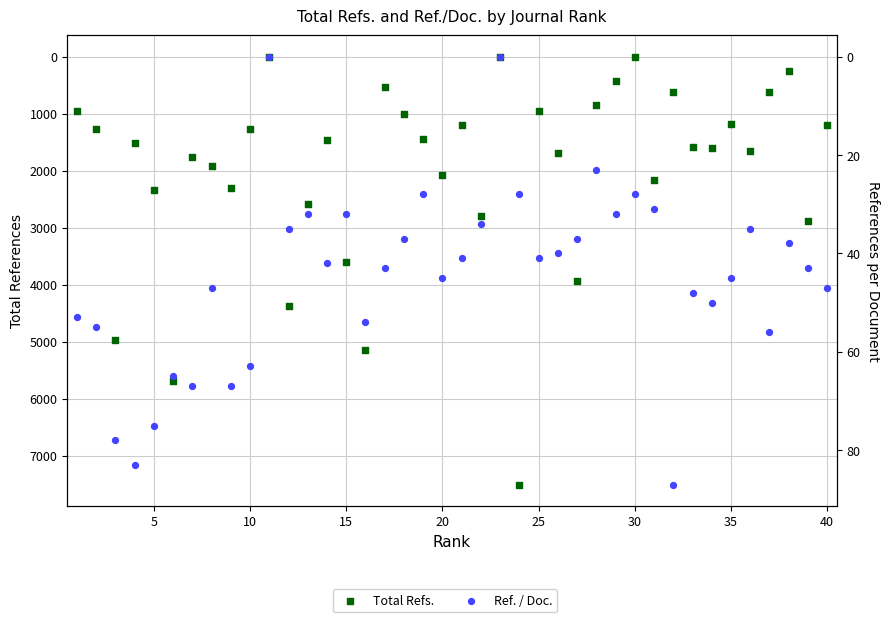

Is the value of Ref. / Doc. at 36 greater than the value of Total Refs. at 20?

No